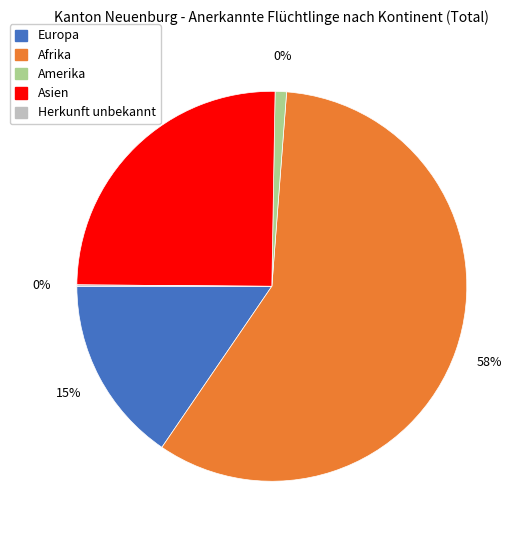

The Asien slice represents 25% of the pie. True or false?

True